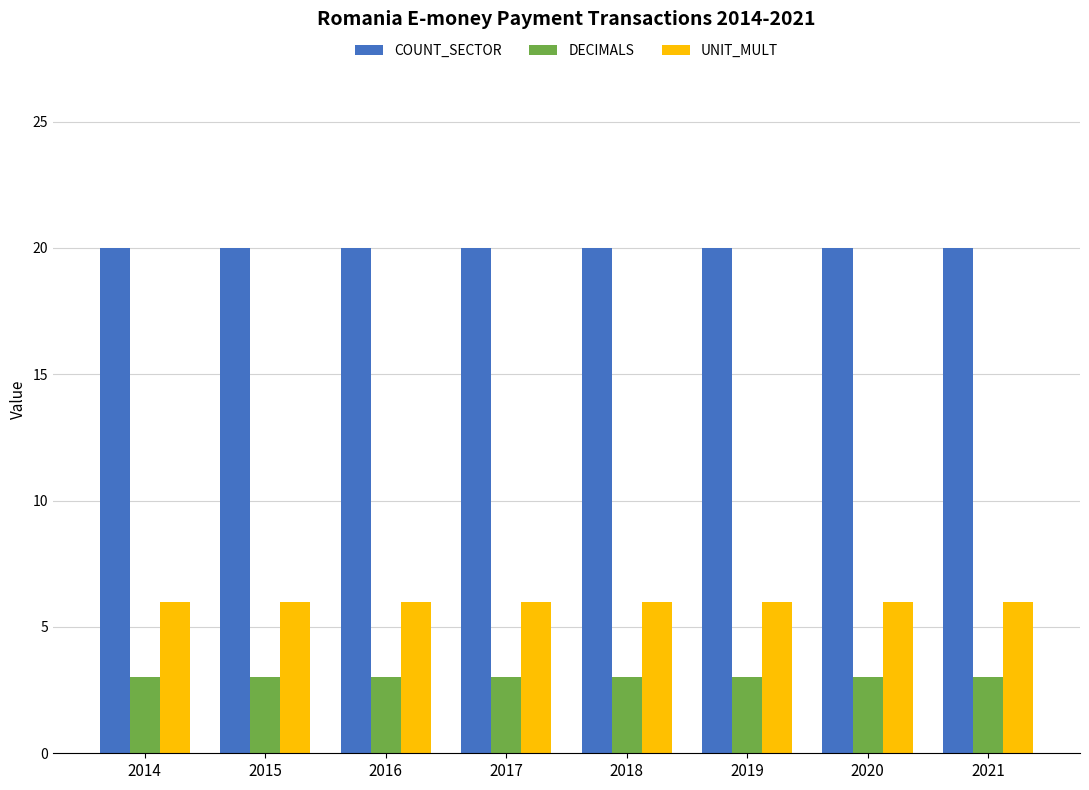

Is it true that DECIMALS equals 5 at 2020?

False